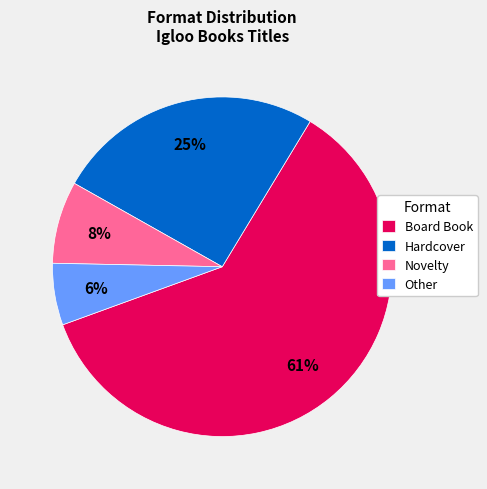

To the nearest percent, what percentage of the pie is Other?

6%